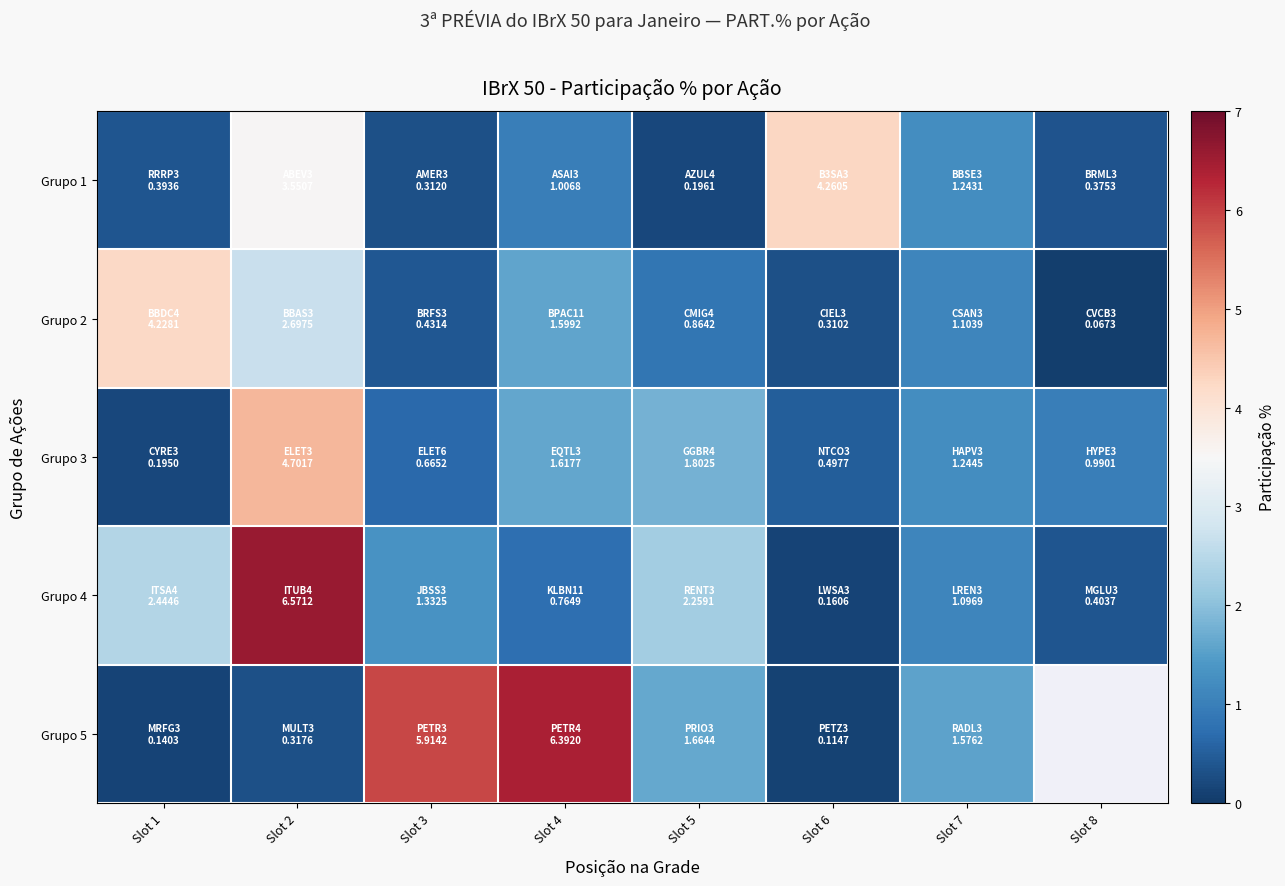

What is the difference between the second highest and minimum values in the Grupo 3 series?

1.6